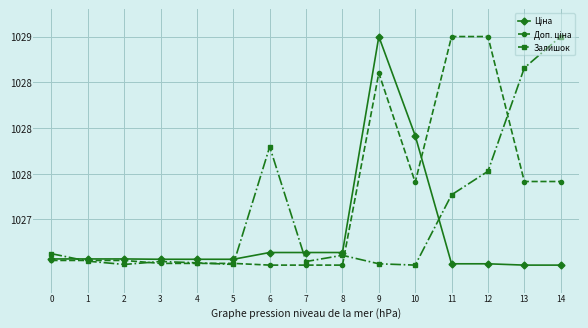

Is this an area chart (filled region under the line)?

No